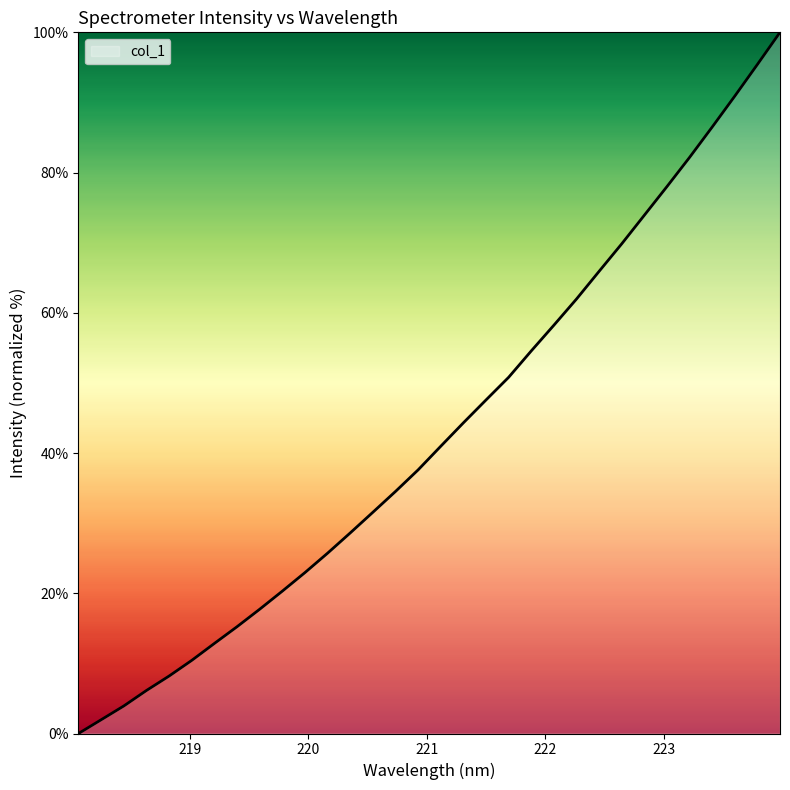

How many lines are shown in the chart?

1